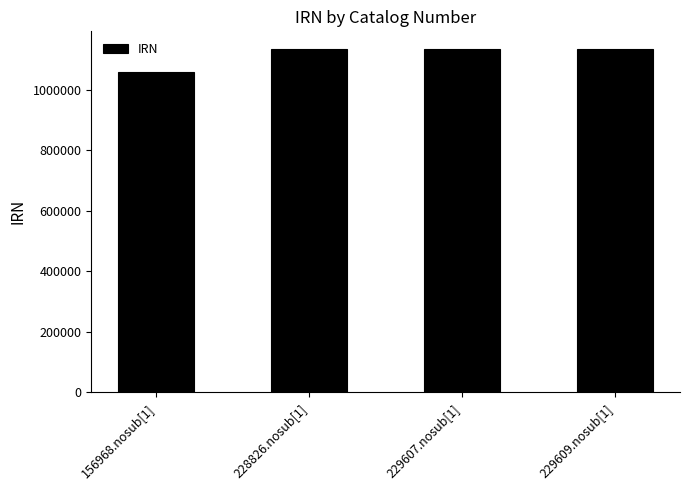

What is the difference between the values at 156968.nosub[1] and 229609.nosub[1]?

76764